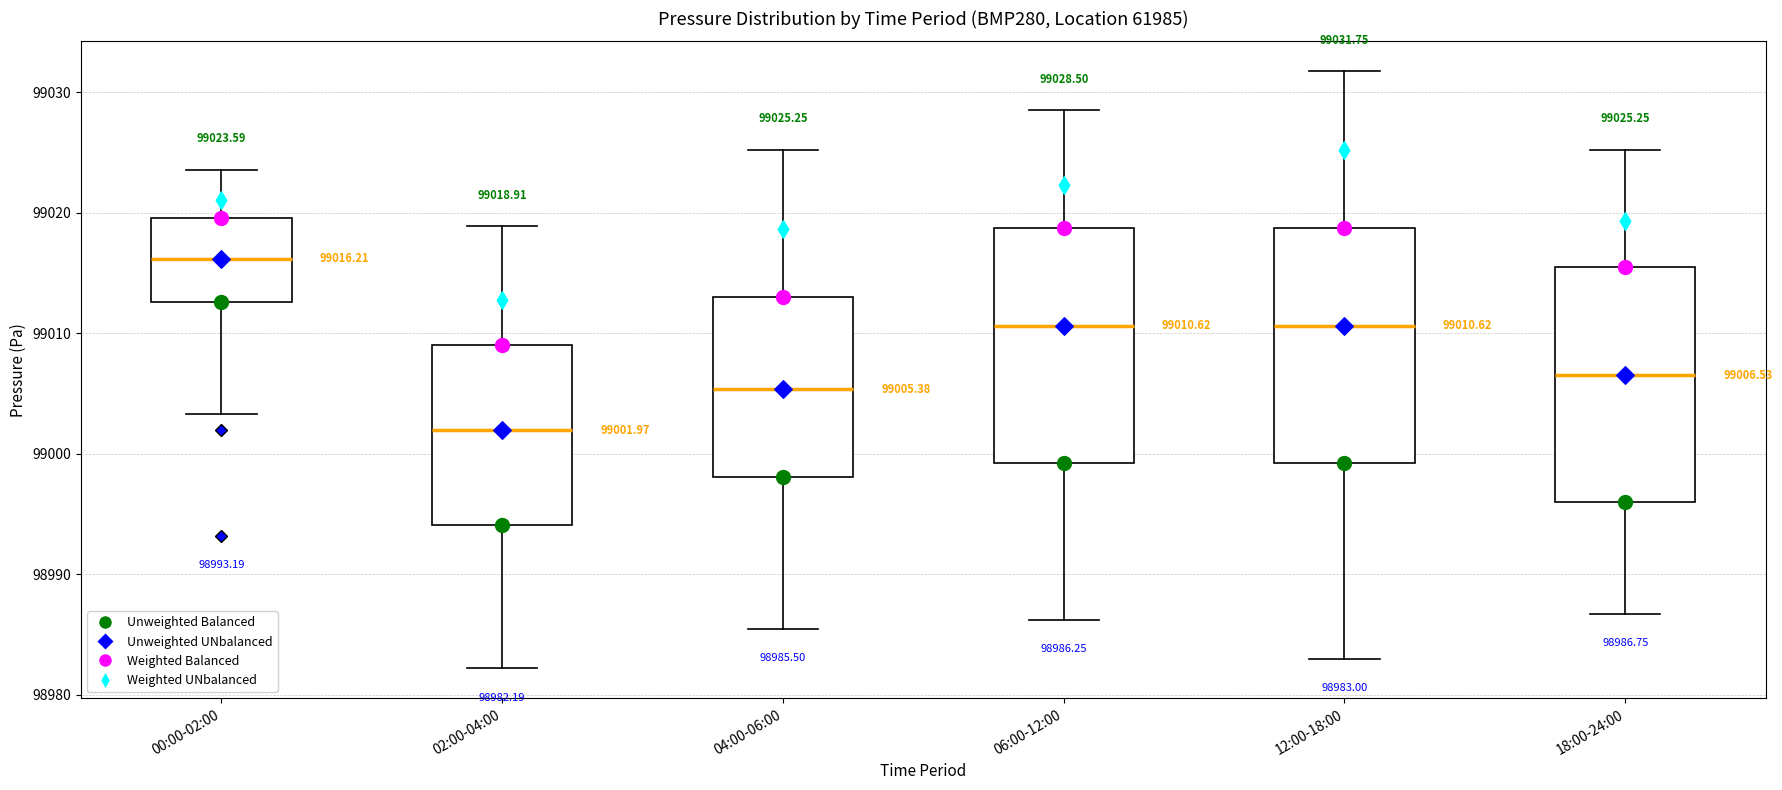

Which box has the lowest median line?

02:00-04:00